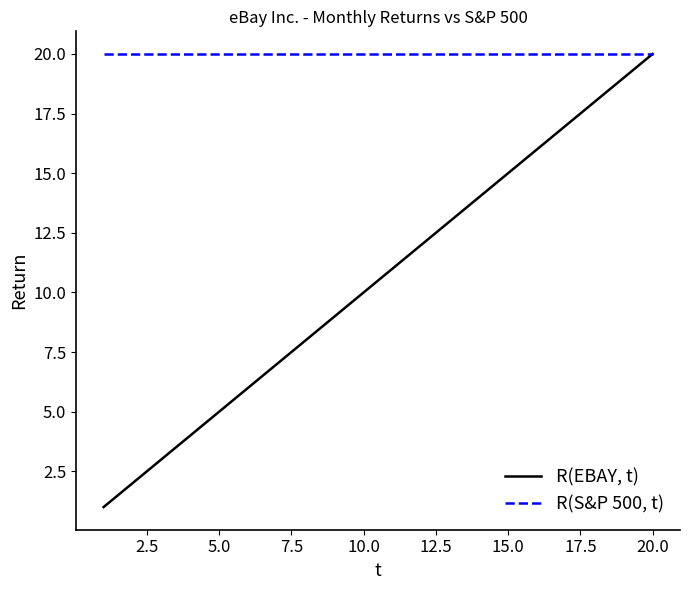

What is the maximum value shown in the chart?

20